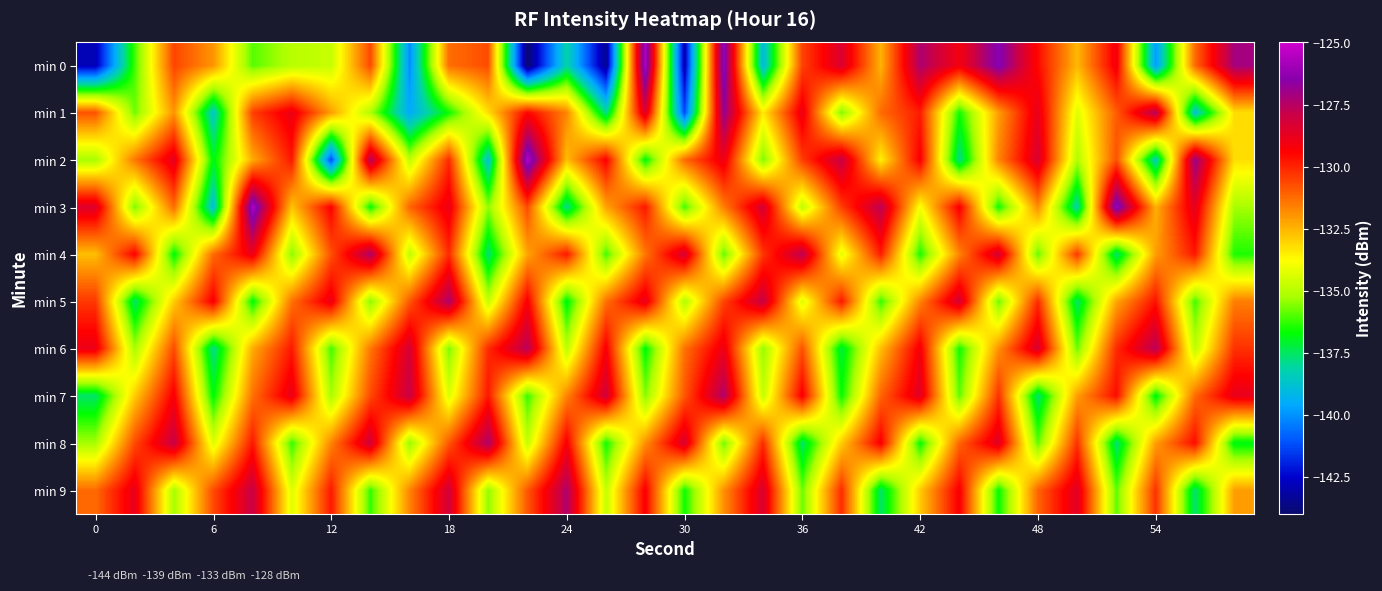

How many data points does each series have?

30